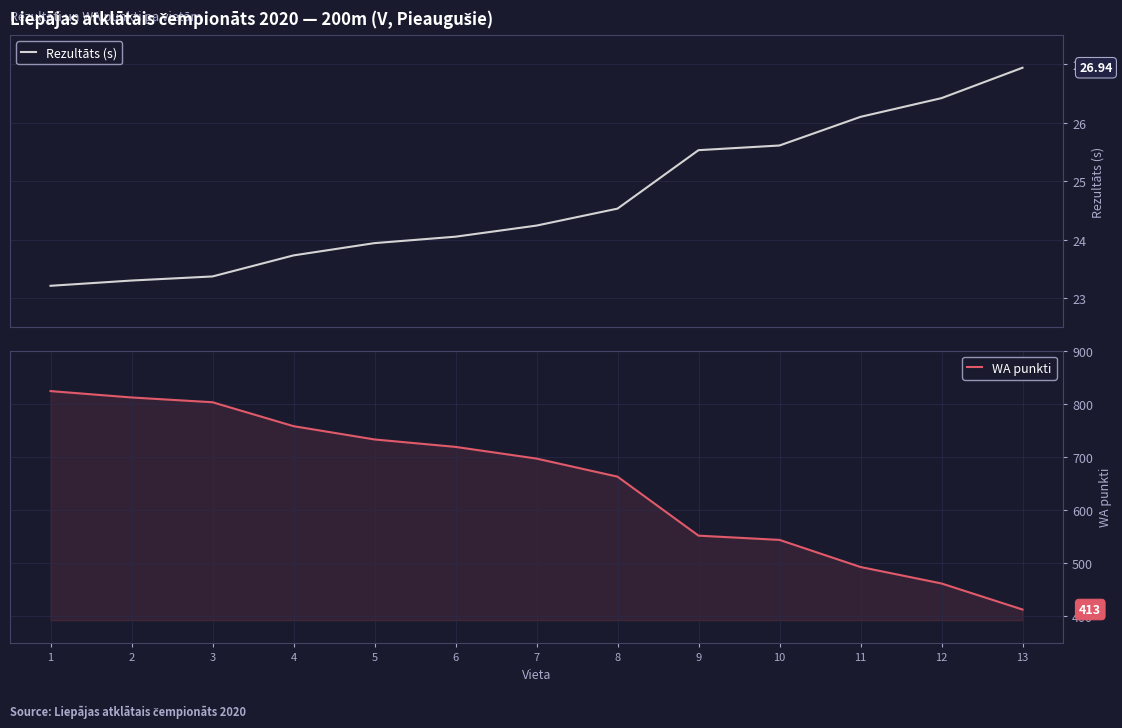

True or false: Rezultāts (s) has a value of 23.7 at 4.

True